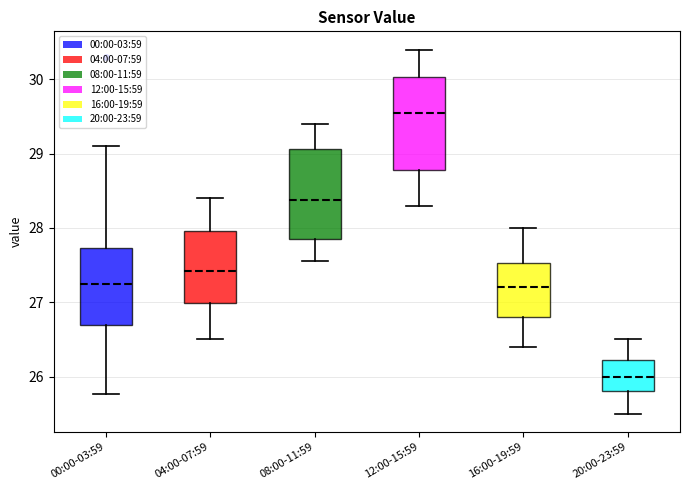

Reading left to right, read every box against the y-axis: the position of its median line, the range the box covers, and the ends of its whiskers. The values are not printed on the chart, so give them approximately, as read against the axis.

00:00-03:59: median 27.2, box 26.7 to 27.7, whiskers 25.8 to 29.1
04:00-07:59: median 27.4, box 27.0 to 28.0, whiskers 26.5 to 28.4
08:00-11:59: median 28.4, box 27.9 to 29.1, whiskers 27.6 to 29.4
12:00-15:59: median 29.6, box 28.8 to 30.0, whiskers 28.3 to 30.4
16:00-19:59: median 27.2, box 26.8 to 27.5, whiskers 26.4 to 28.0
20:00-23:59: median 26.0, box 25.8 to 26.2, whiskers 25.5 to 26.5